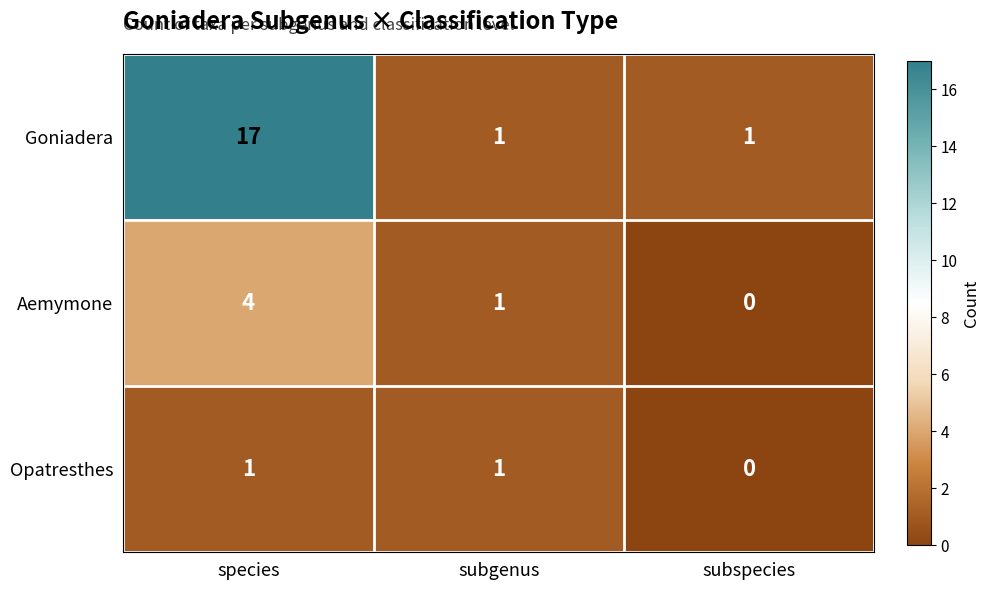

Count the Aemymone values in the range 0 to 4.

3